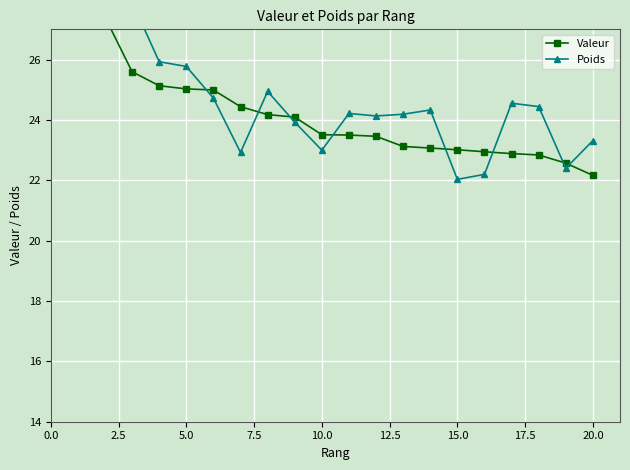

What are all the series names shown in the legend?

Valeur, Poids